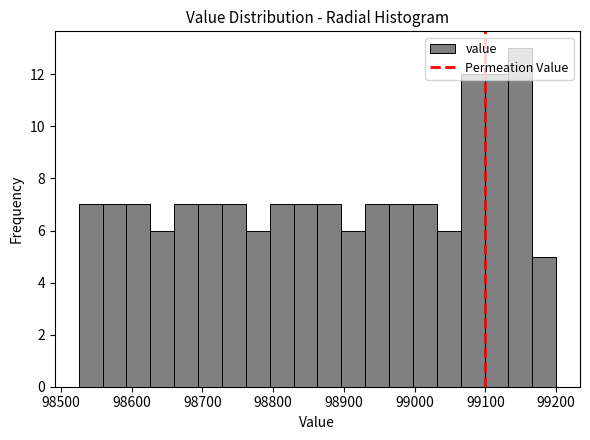

Around what value on the x-axis is the tallest bar? Give the approximate position of its centre, as read against the axis.

99150